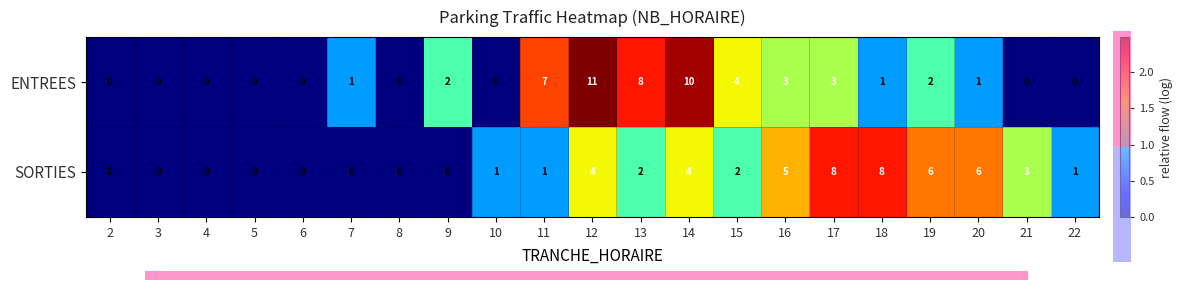

What is the total value across all series at 15?

6